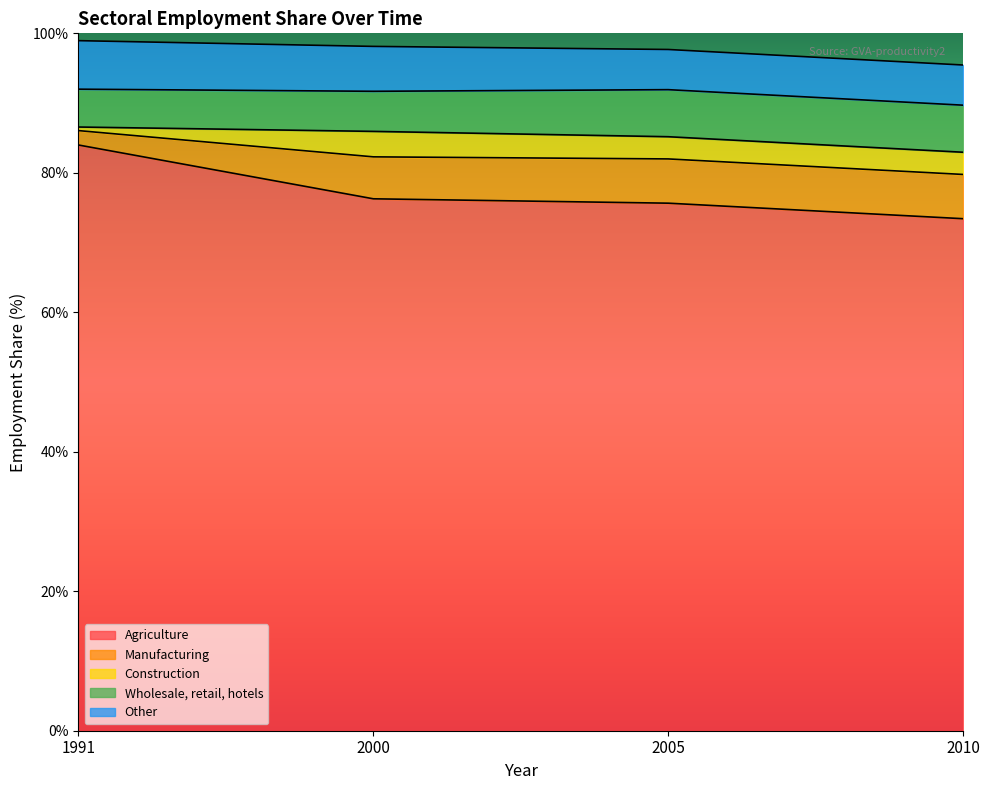

Is it true that Manufacturing equals 9.2 at 2000?

False